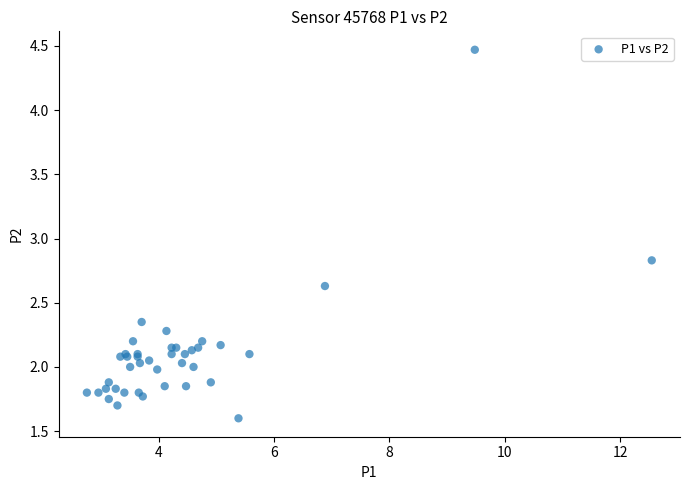

What Y value in the scatter plot is closest to 3?

2.8